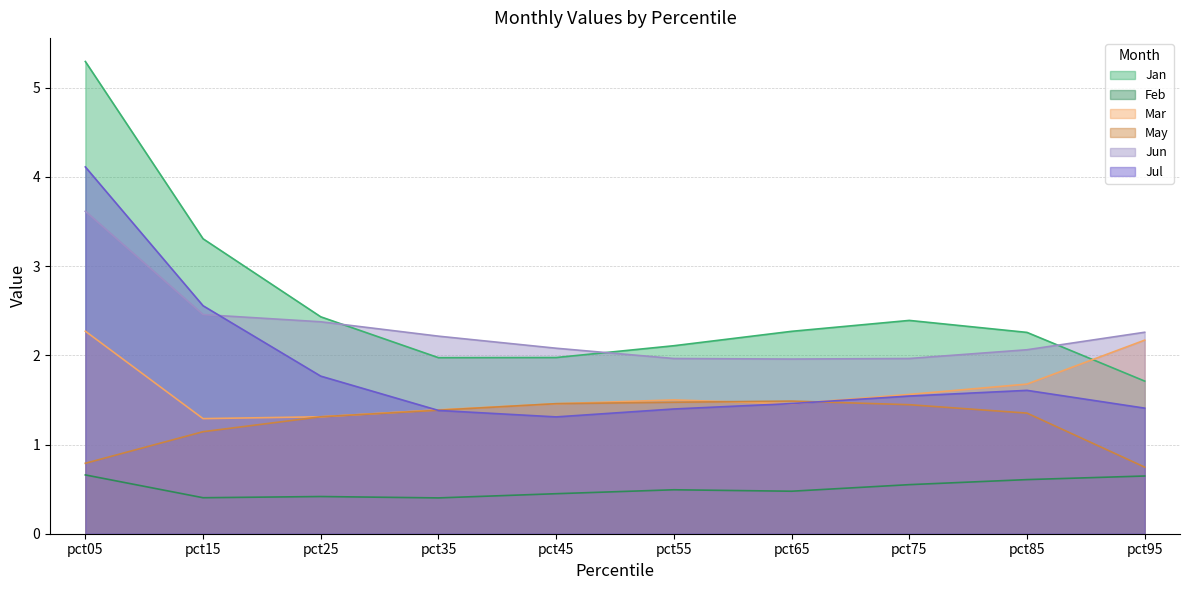

In Jun, how many points are lower than both neighbors (excluding endpoints)?

1